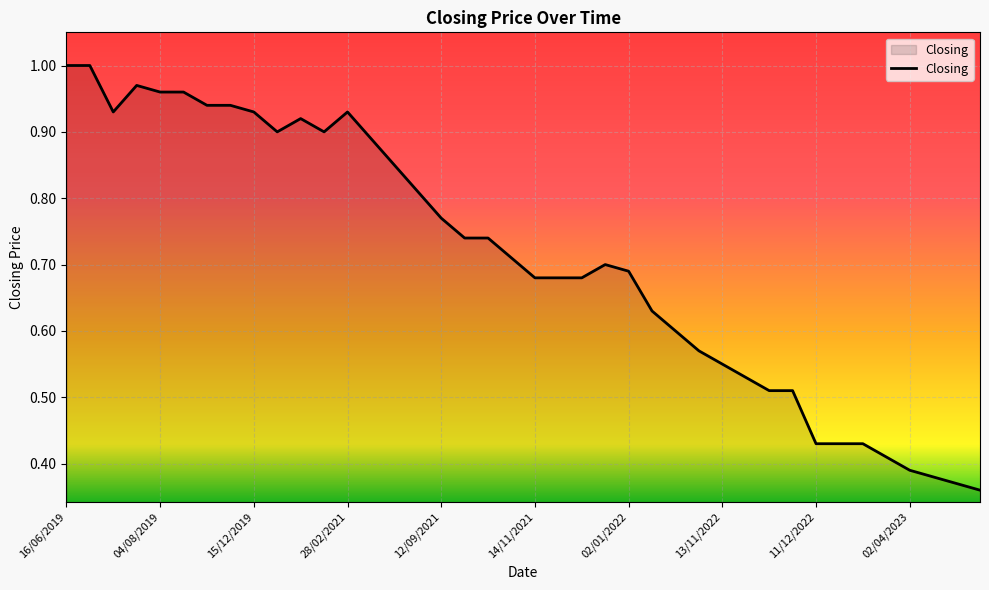

True or false: the data has more than 0 interior local peaks.

True